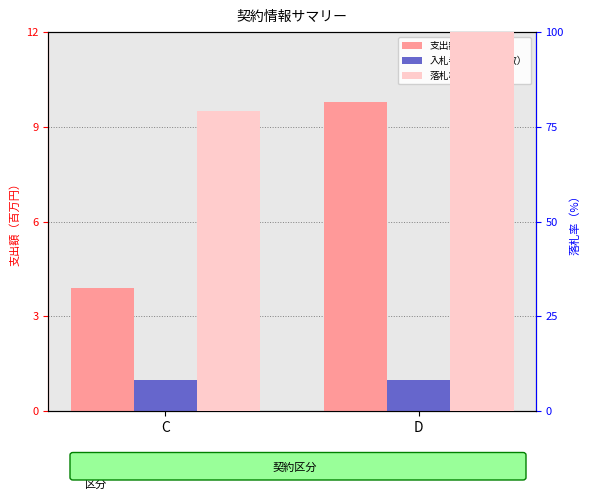

What is the sum of all 支出額（百万円） values?

13.7